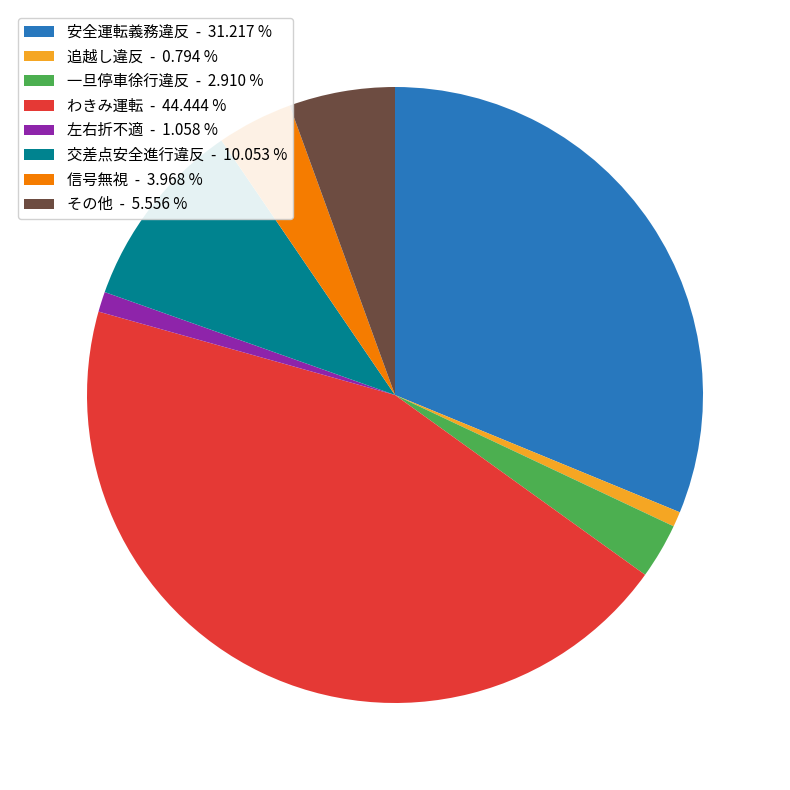

Do わきみ運転 - 44.444 % and 信号無視 - 3.968 % together represent more than half of the pie?

No